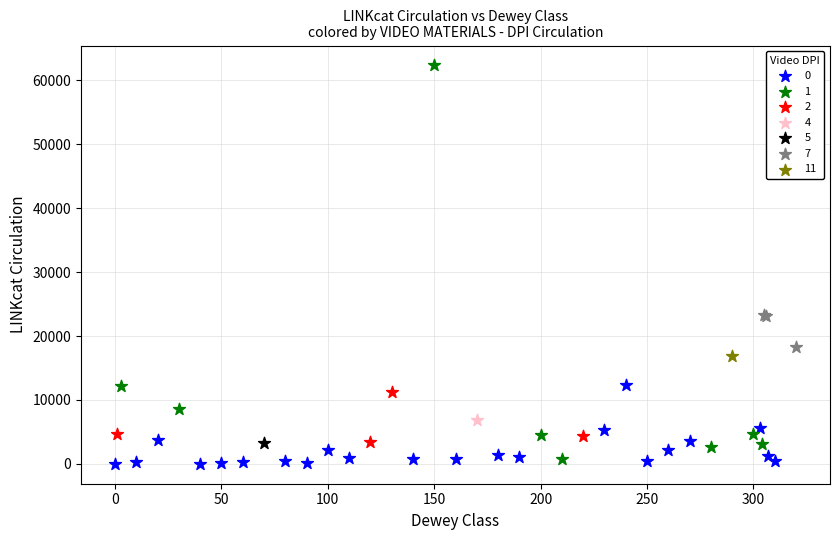

What are all the series names shown in the legend?

0, 1, 2, 4, 5, 7, 11